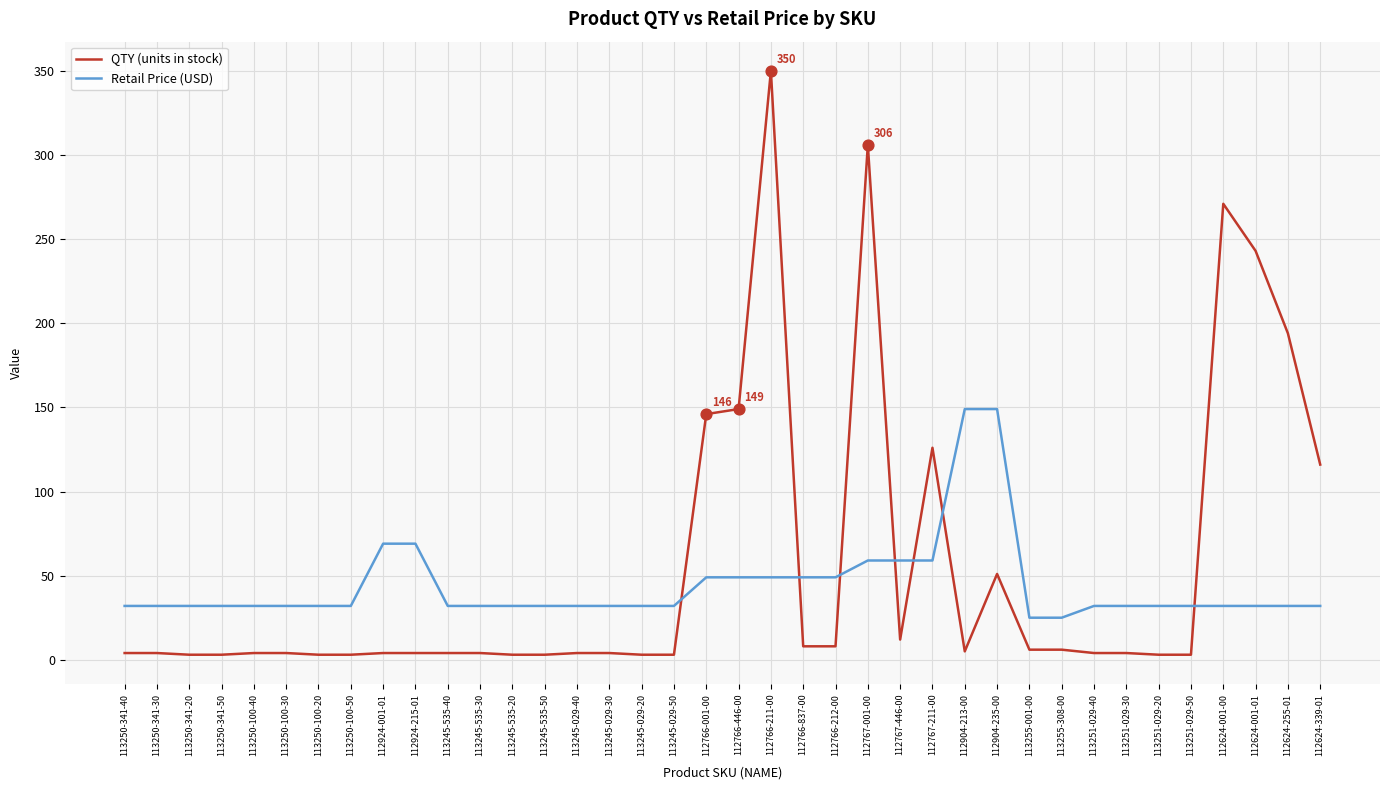

At which category is the sum across all series the highest?

112766-211-00